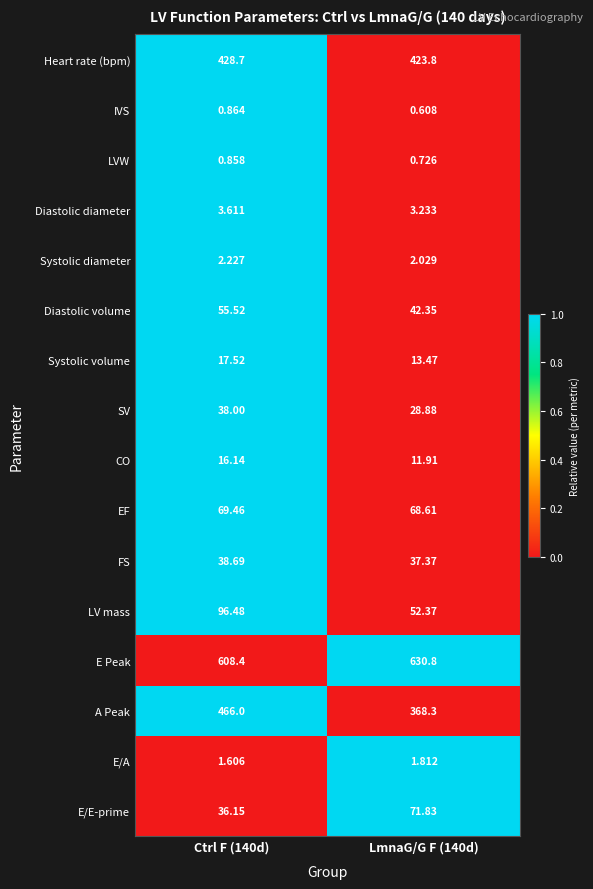

Which series has the largest total across all categories?

E Peak